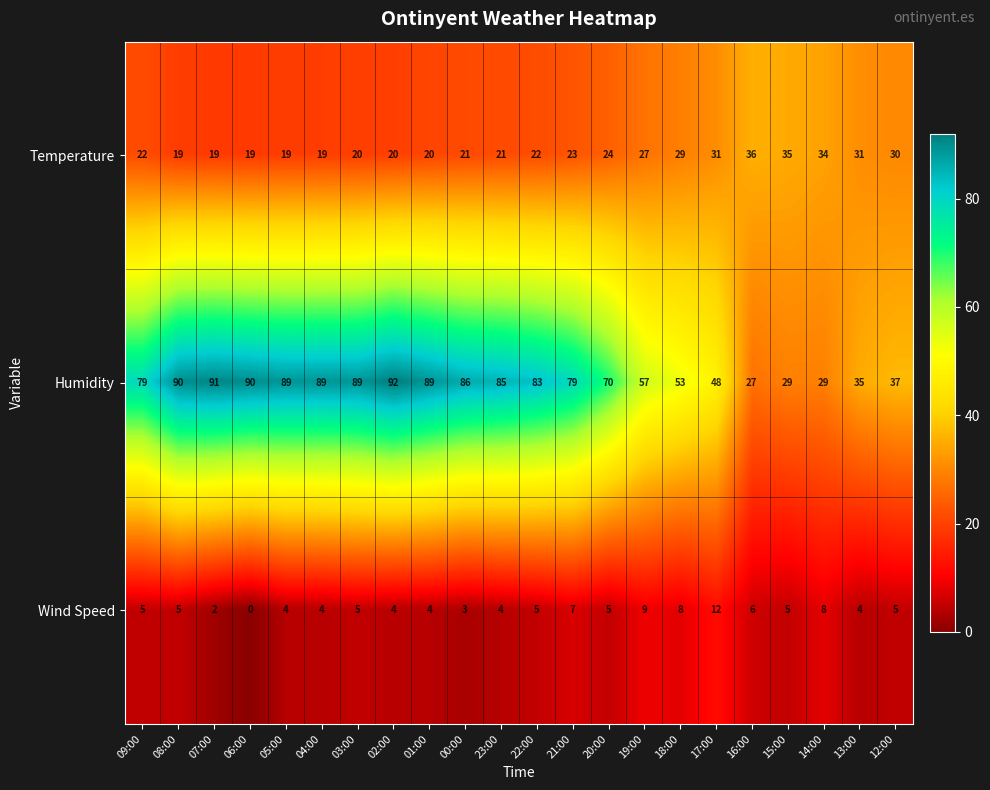

How many positive values does the Wind Speed series have?

21